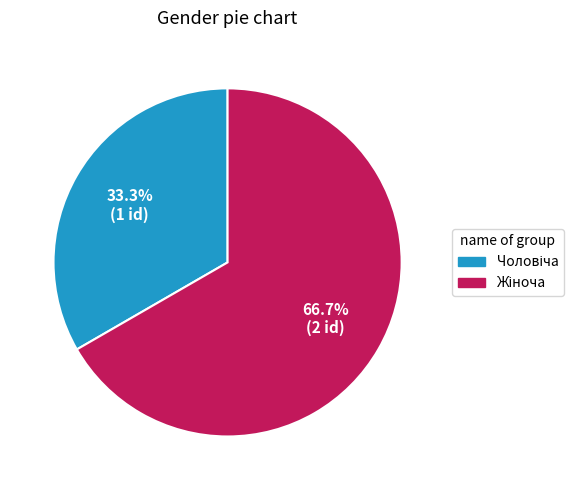

Count the number of slices in the pie.

2